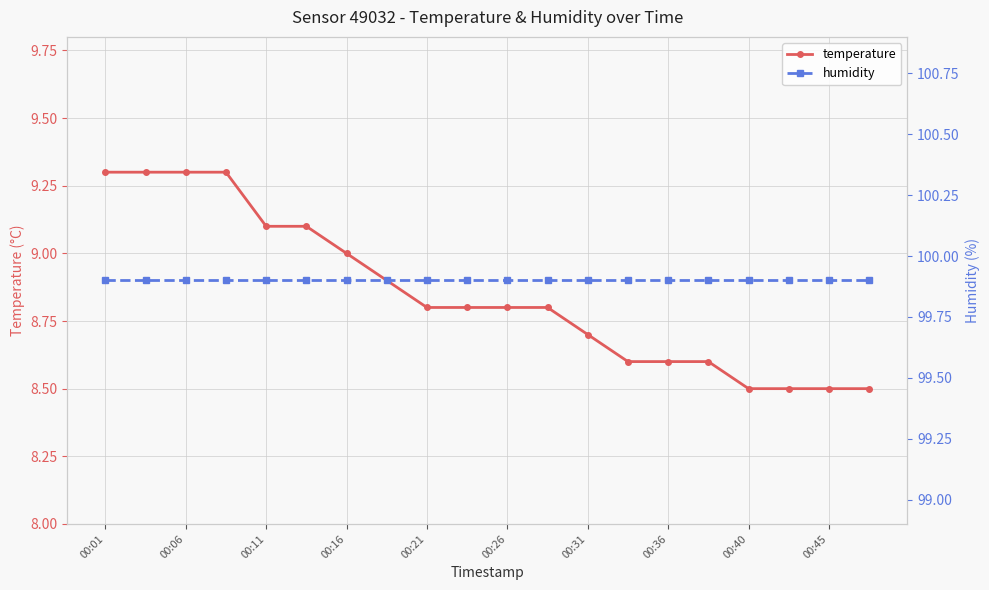

True or false: humidity and temperature cross at least once.

False